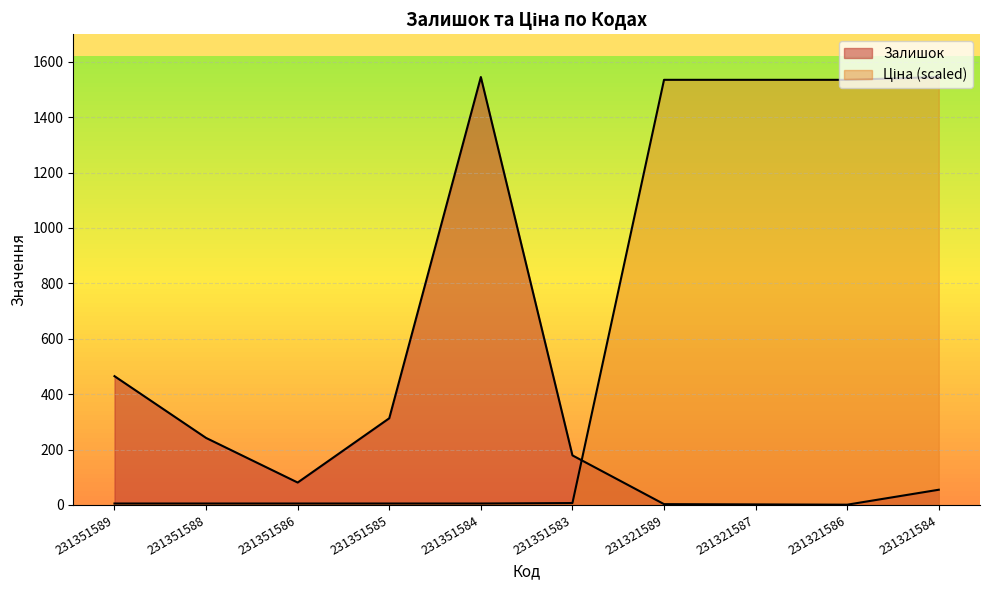

Reading right to left, extract all data points from this chart.

Залишок: 55.0	1.0	2.0	3.0	179.0	1545.0	313.0	81.0	242.0	465.0
Ціна: 1545.0	1534.9	1534.9	1534.9	6.9	5.2	5.2	5.2	5.2	5.2